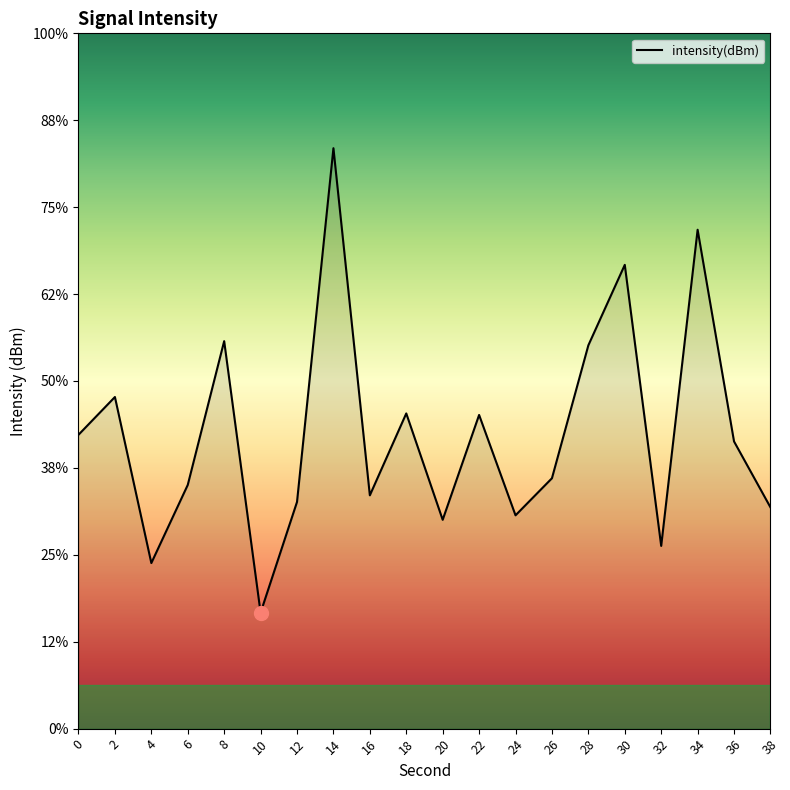

True or false: the data has more than 1 interior local peaks.

True